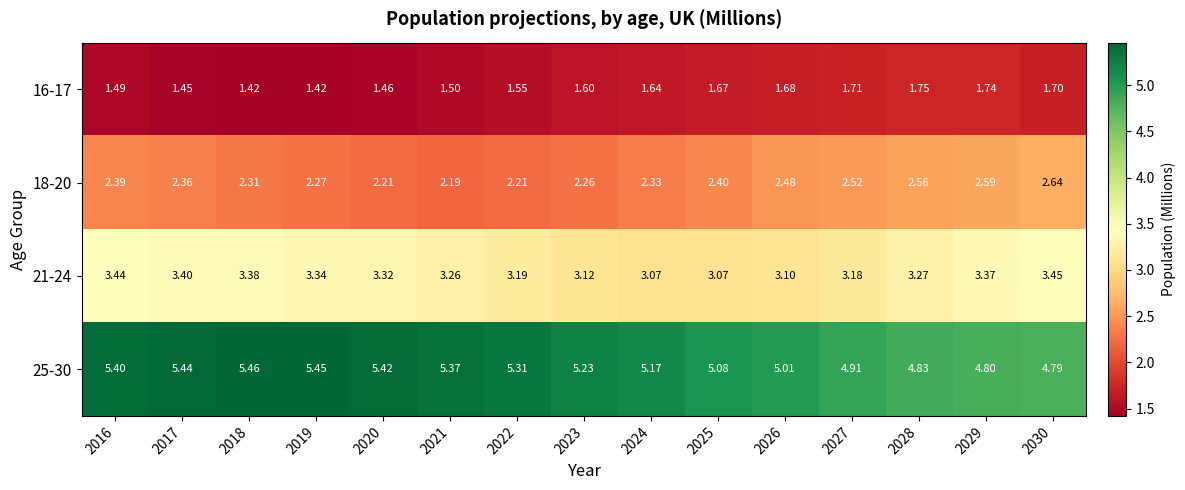

Is the value of 25-30 at 2018 greater than the value of 16-17 at 2029?

Yes